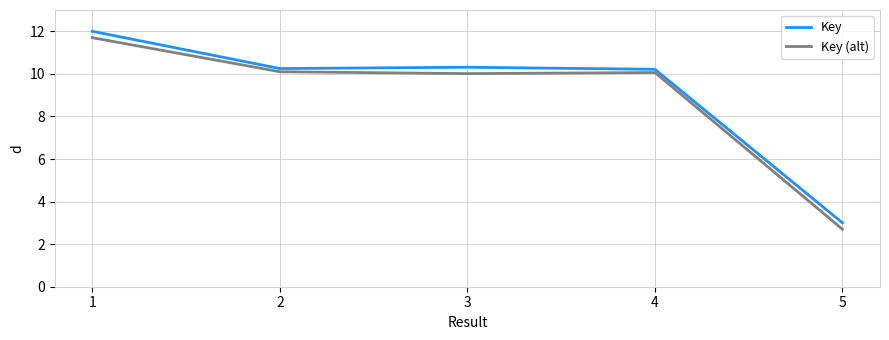

What is the approximate value of Key at 4?

10.2